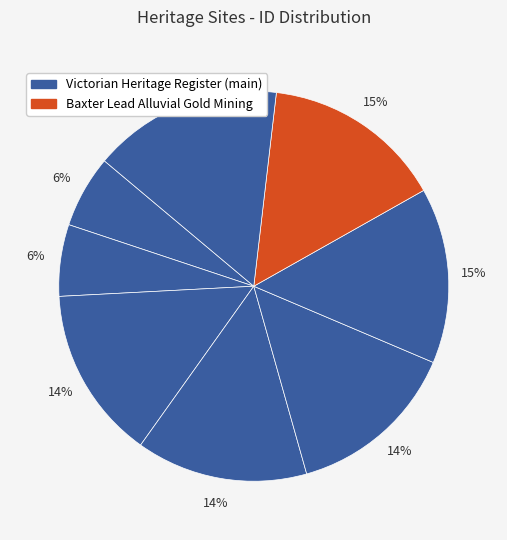

How many segments does this pie chart have?

8